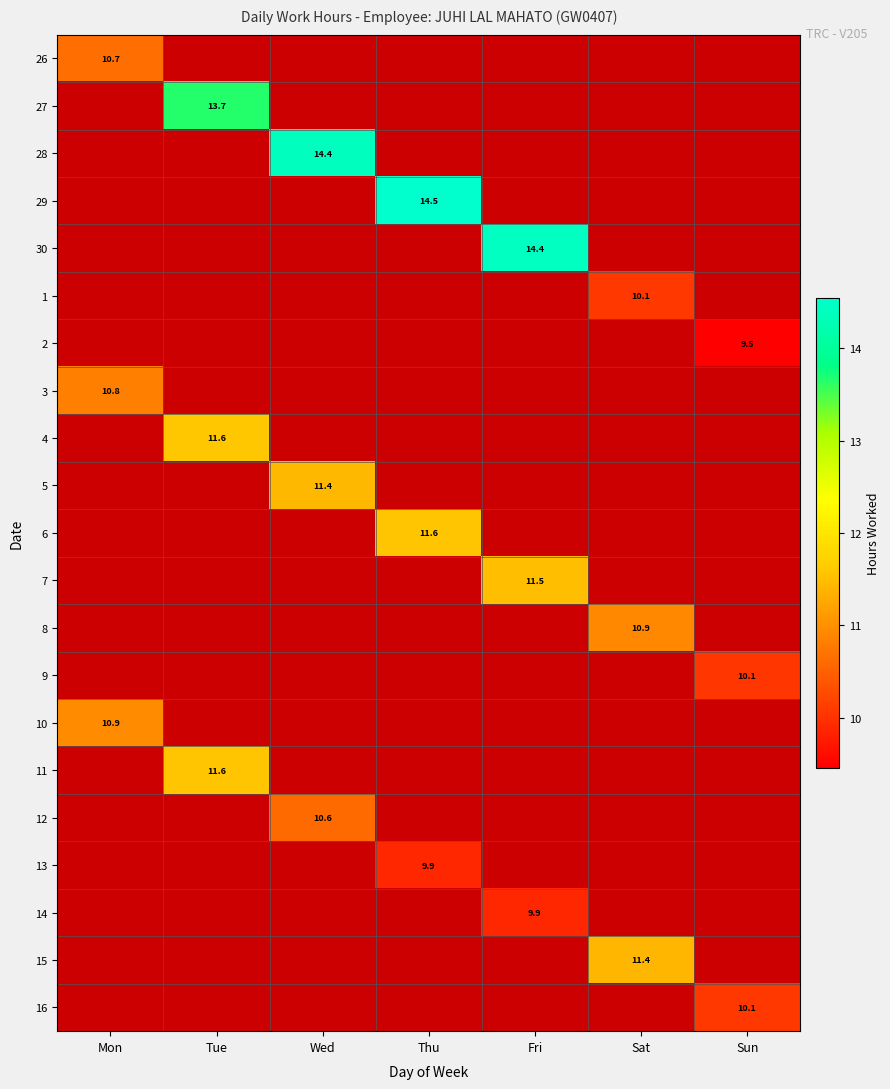

The 29 series shows 6.8 at Sat. True or false?

False